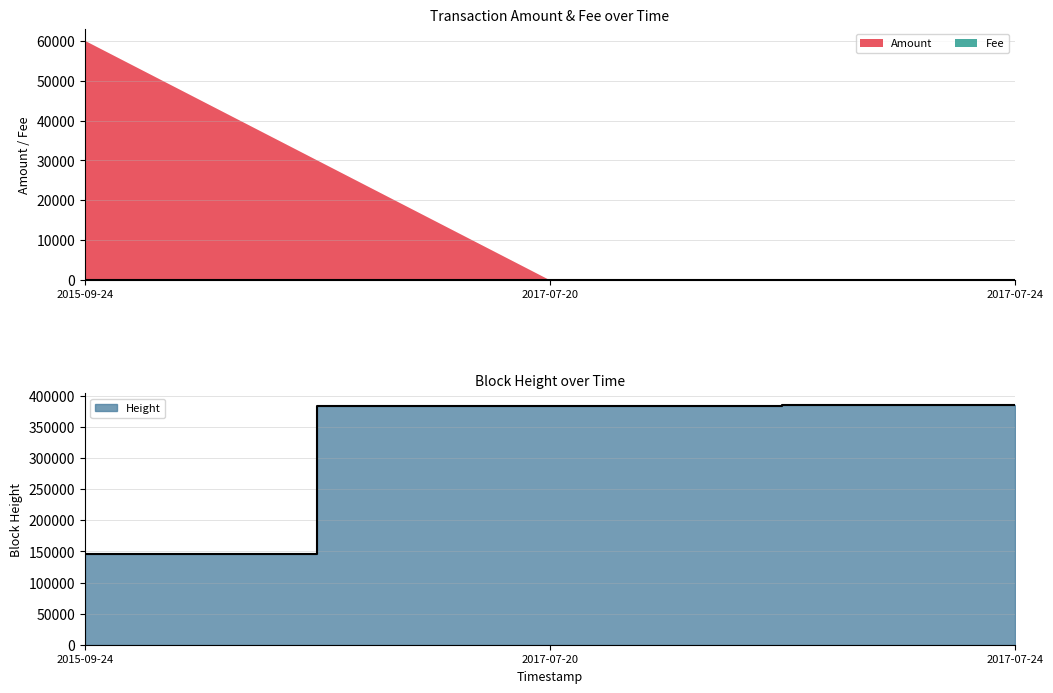

The value of Height at 2017-07-20 23:42:56 is 513137. True or false?

False